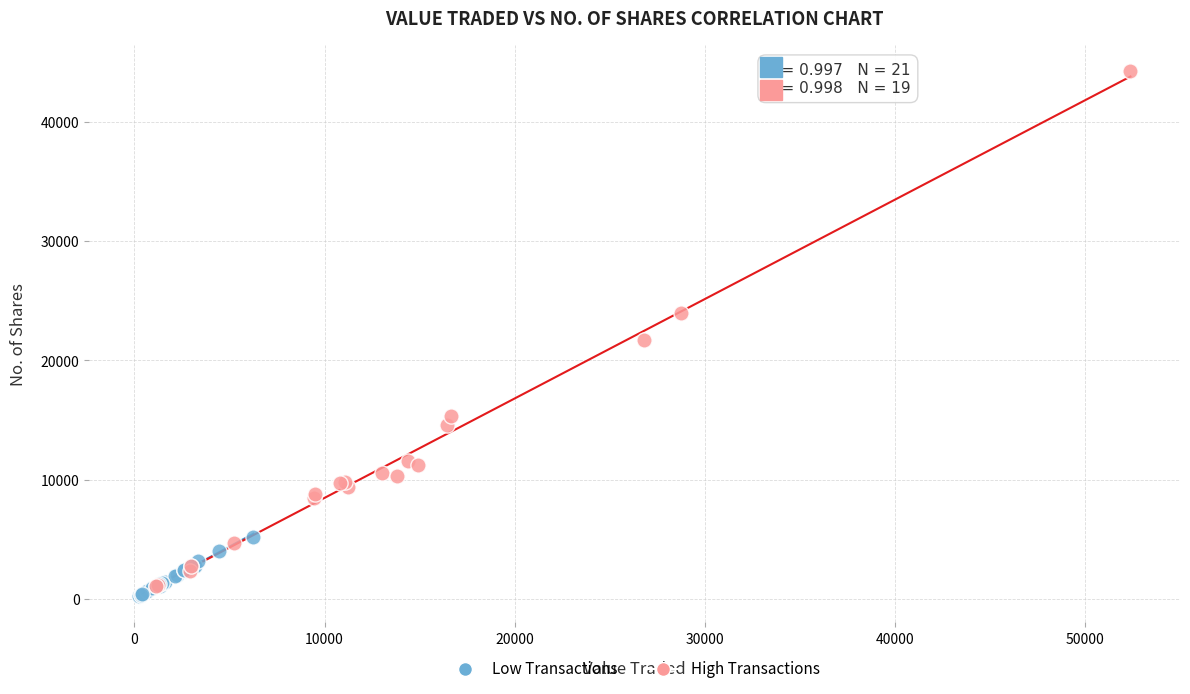

Which series has the largest Y range (max minus min)?

High Transactions